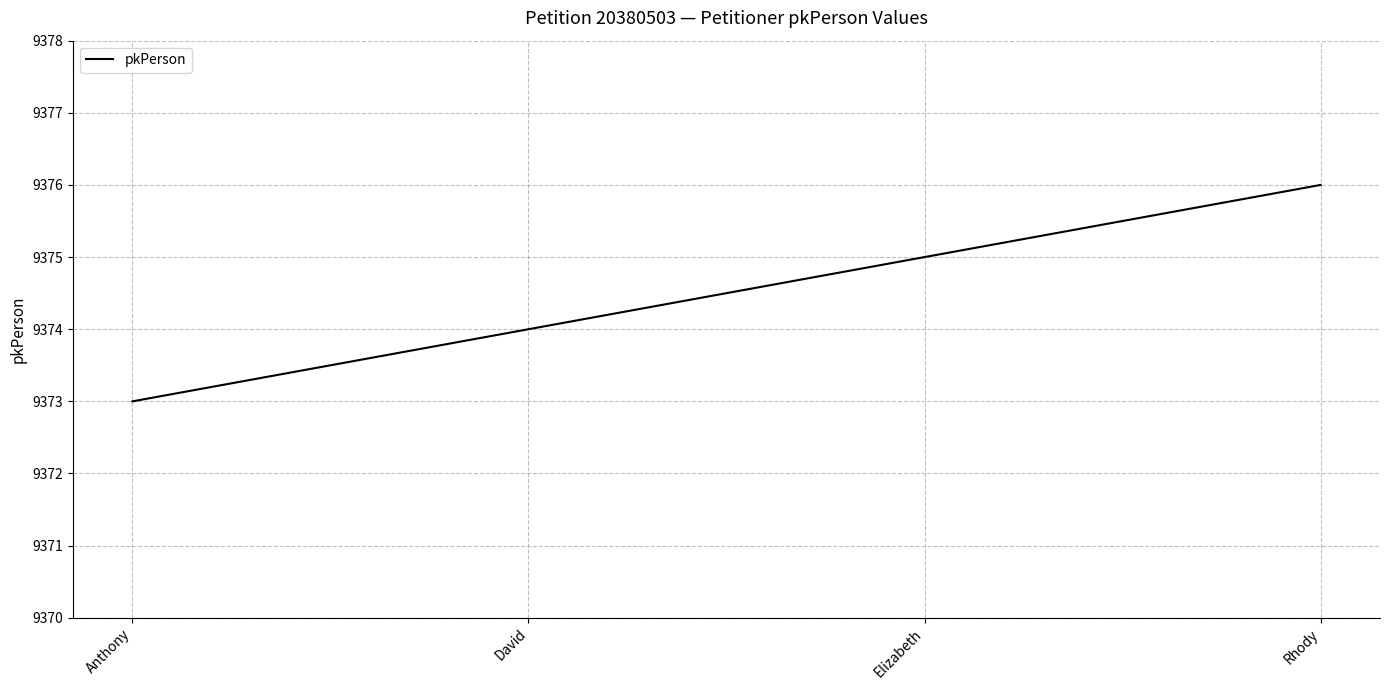

True or false: the data has more than 2 interior local peaks.

False